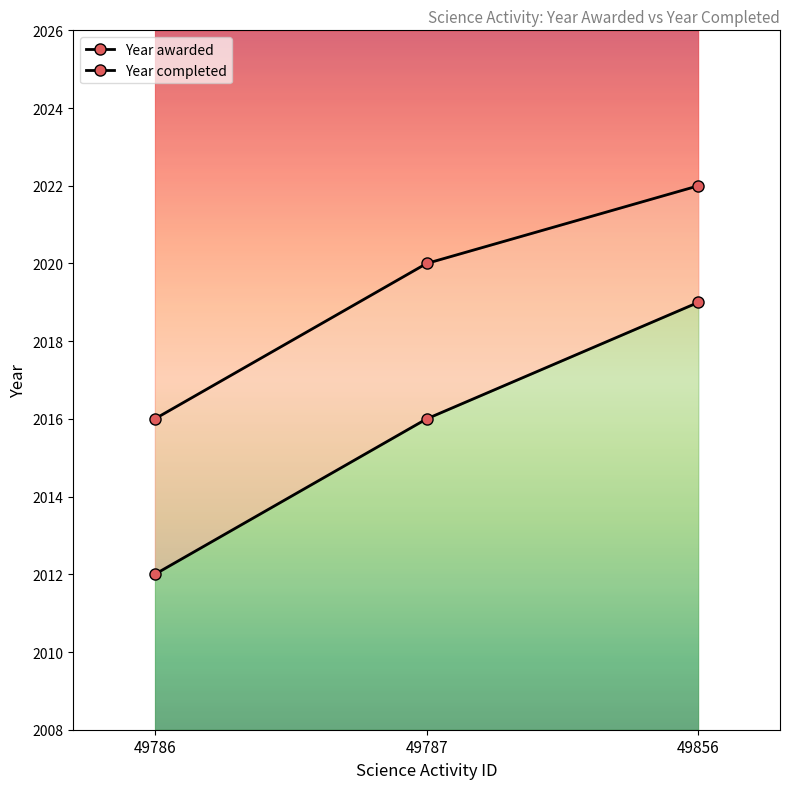

The Year awarded series shows 2016 at 49787. True or false?

True